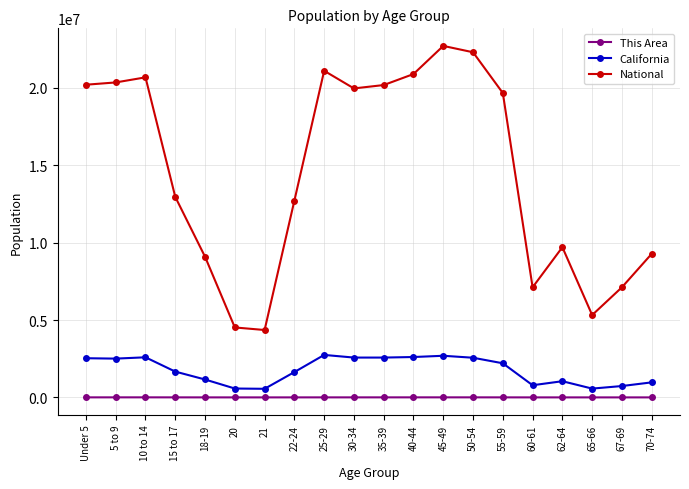

The value of California at 70-74 is 1743320. True or false?

False